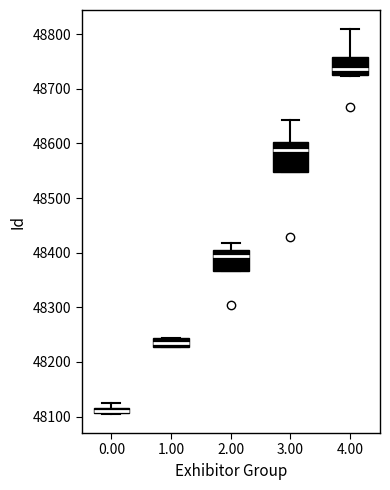

Which box's median line is the highest?

4.00